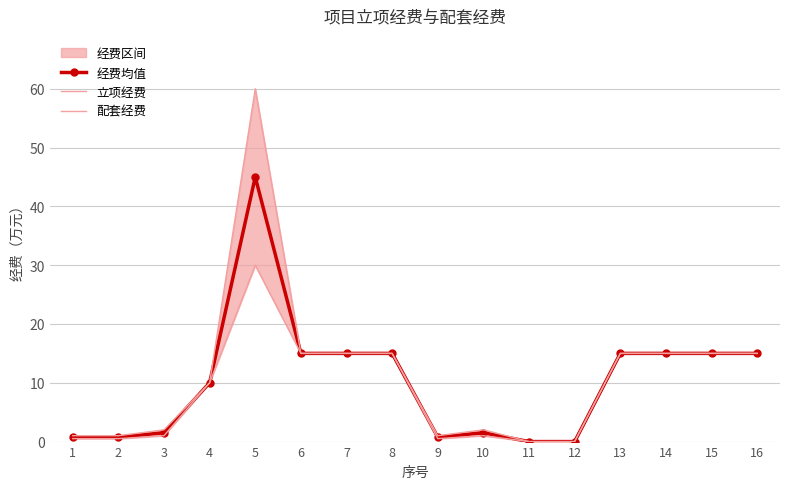

How many data points in 经费均值 are less than 15?

8